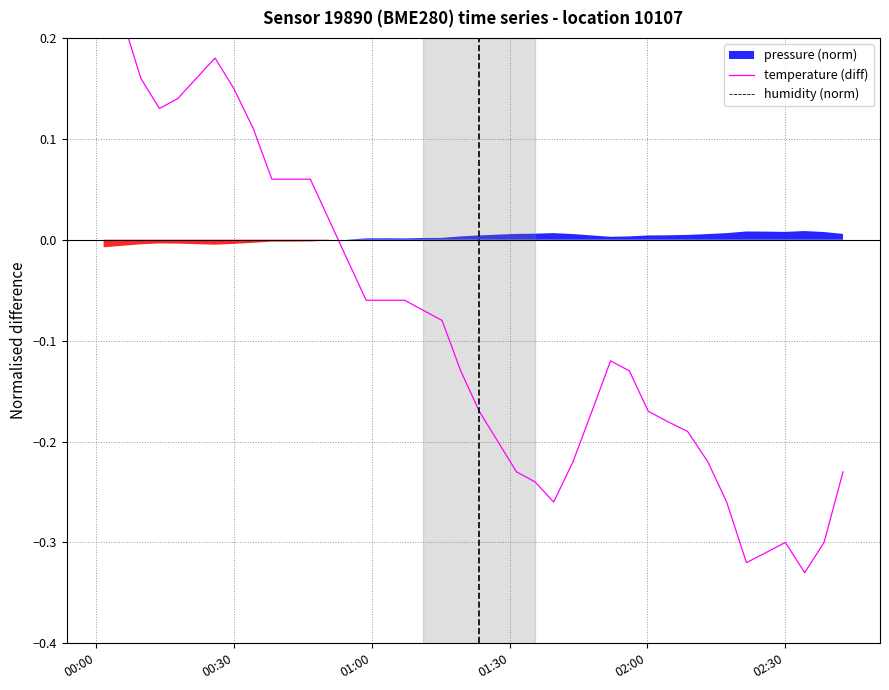

Is it true that temperature (diff) equals 0.1 at 10?

False